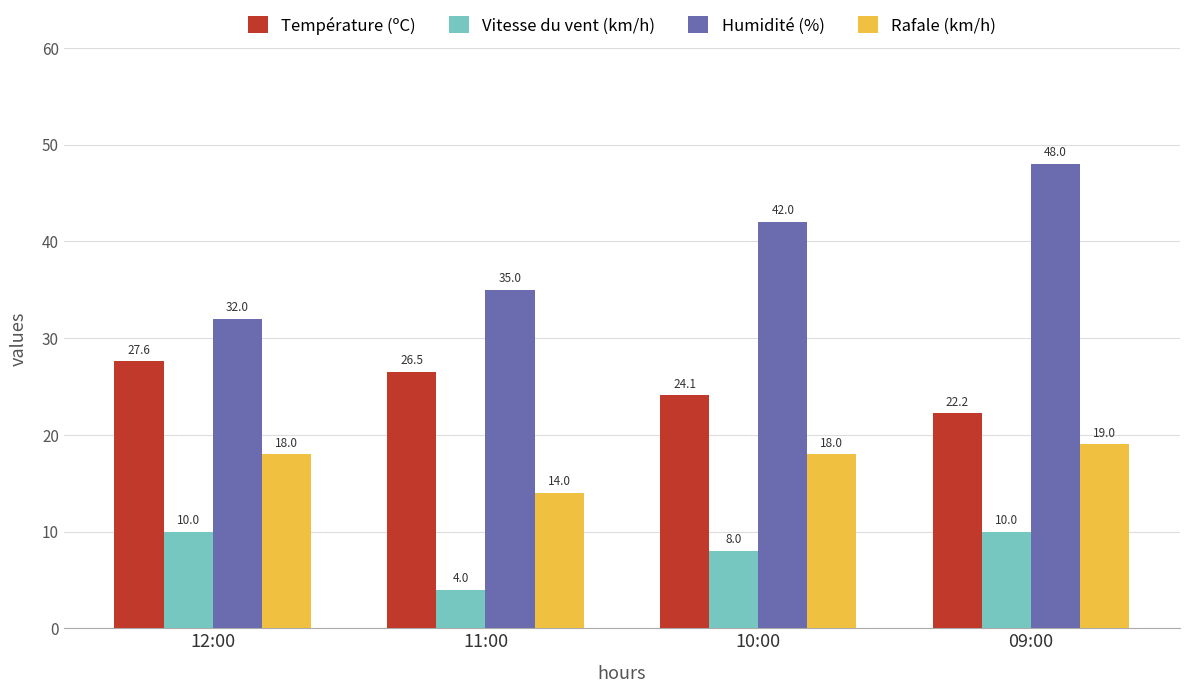

Is it true that Vitesse du vent (km/h) equals 17.5 at 12:00?

False